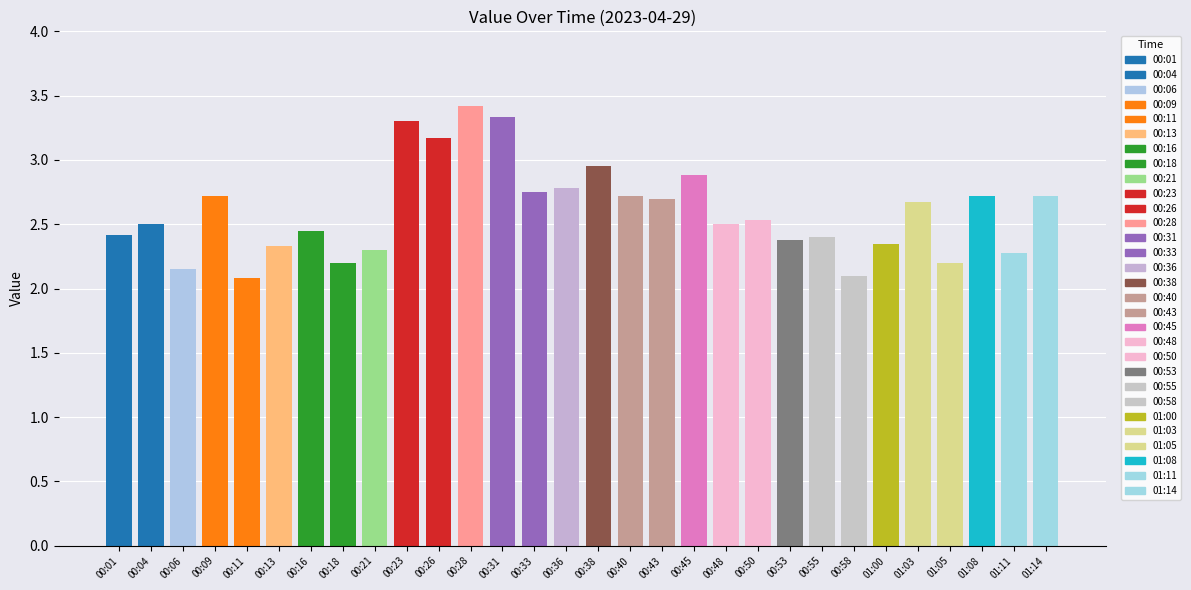

What is the sum of the values at 01:14 and 00:31?

6.1